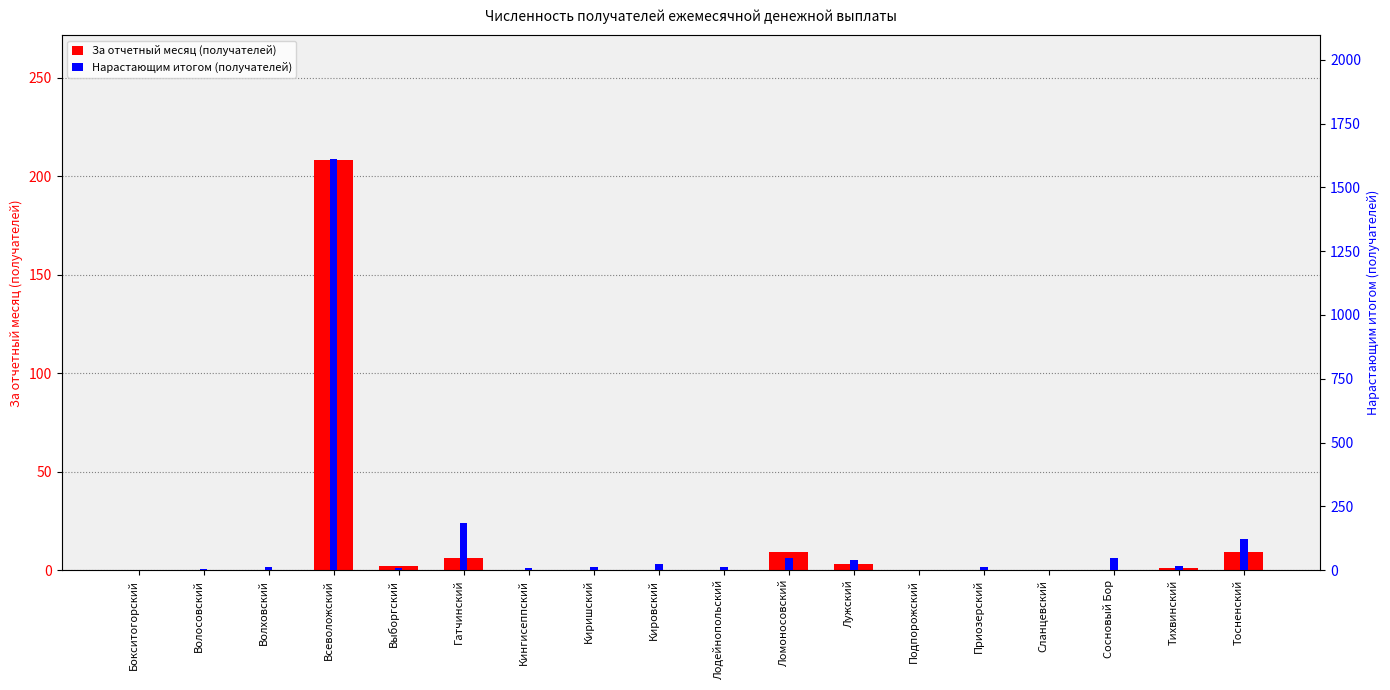

At how many categories does at least one series exceed 1083?

1